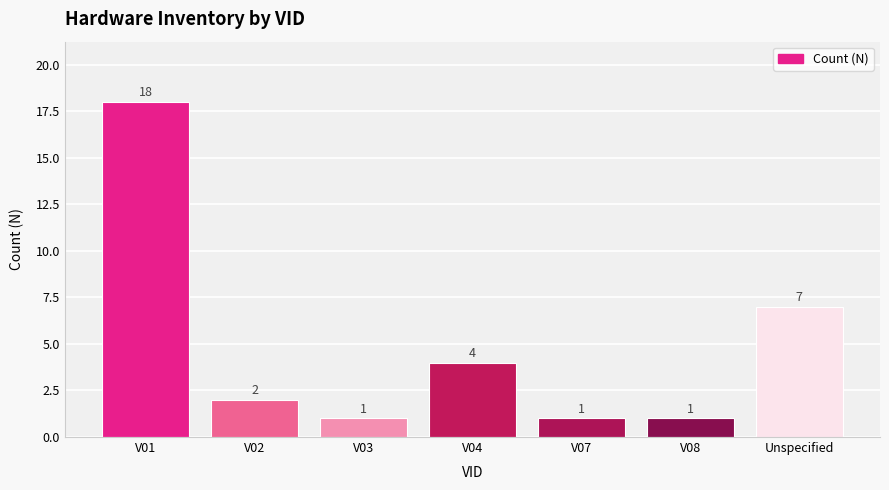

How many data points are less than 2?

3